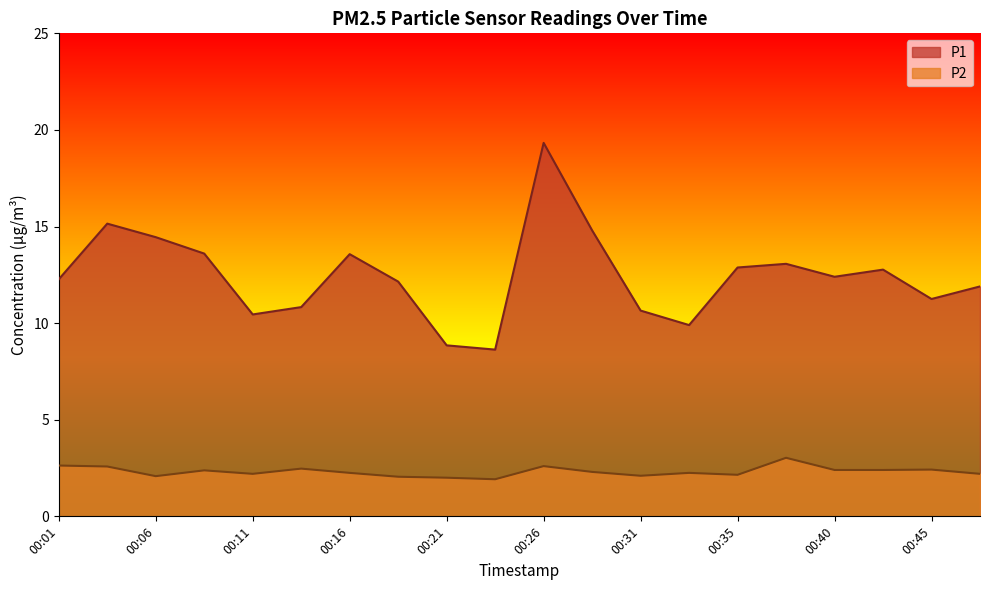

What is the sum of the P1 values at 00:26 and 00:48?

31.2